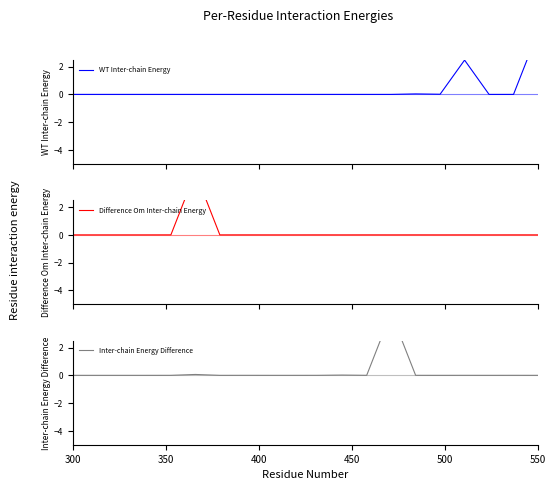

How many lines are shown in the chart?

3